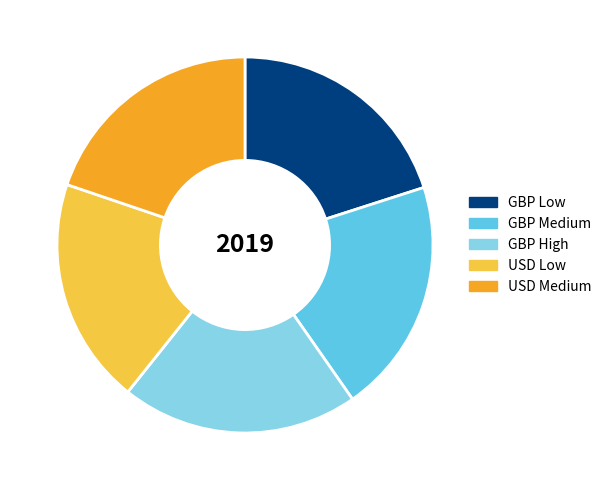

How many slices are in this pie chart?

5